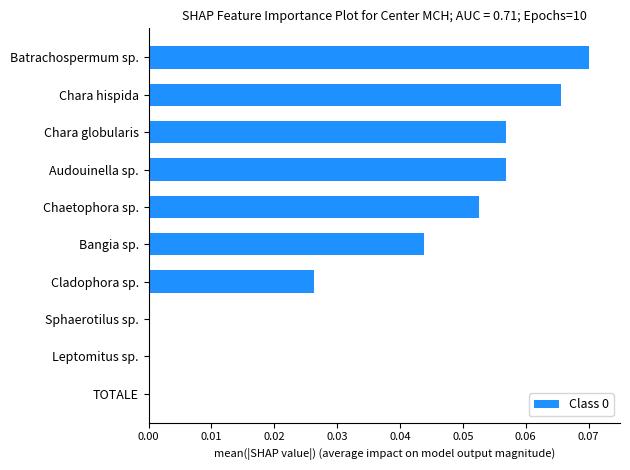

True or false: the data shows 0.0 at Chara globularis.

False